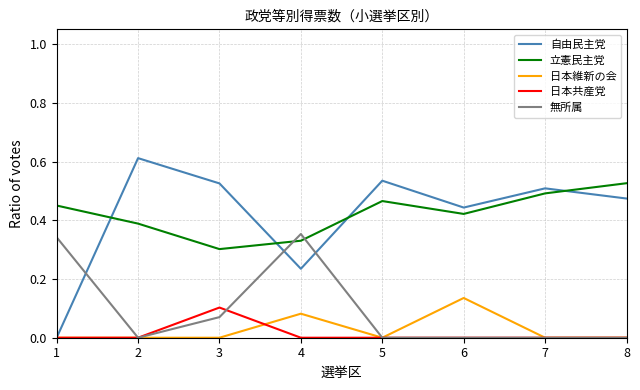

Which category has the highest value in the 立憲民主党 series?

8